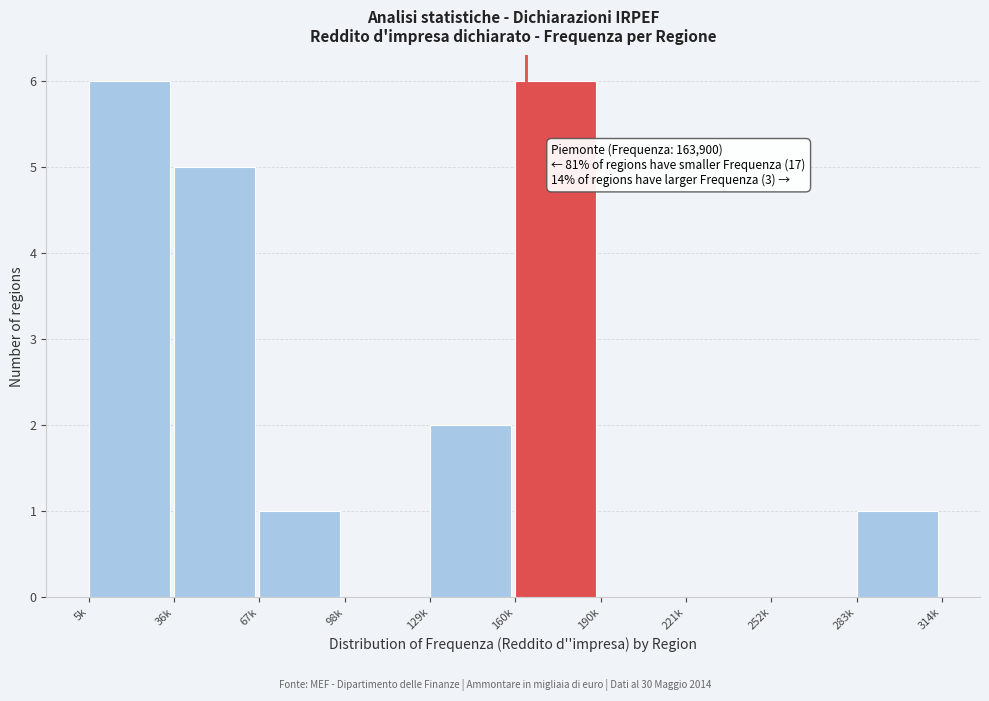

Reading left to right, extract all data points from this chart.

5k=6	36k=5	67k=1	98k=0	129k=2	160k=6	190k=0	221k=0	252k=0	283k=1